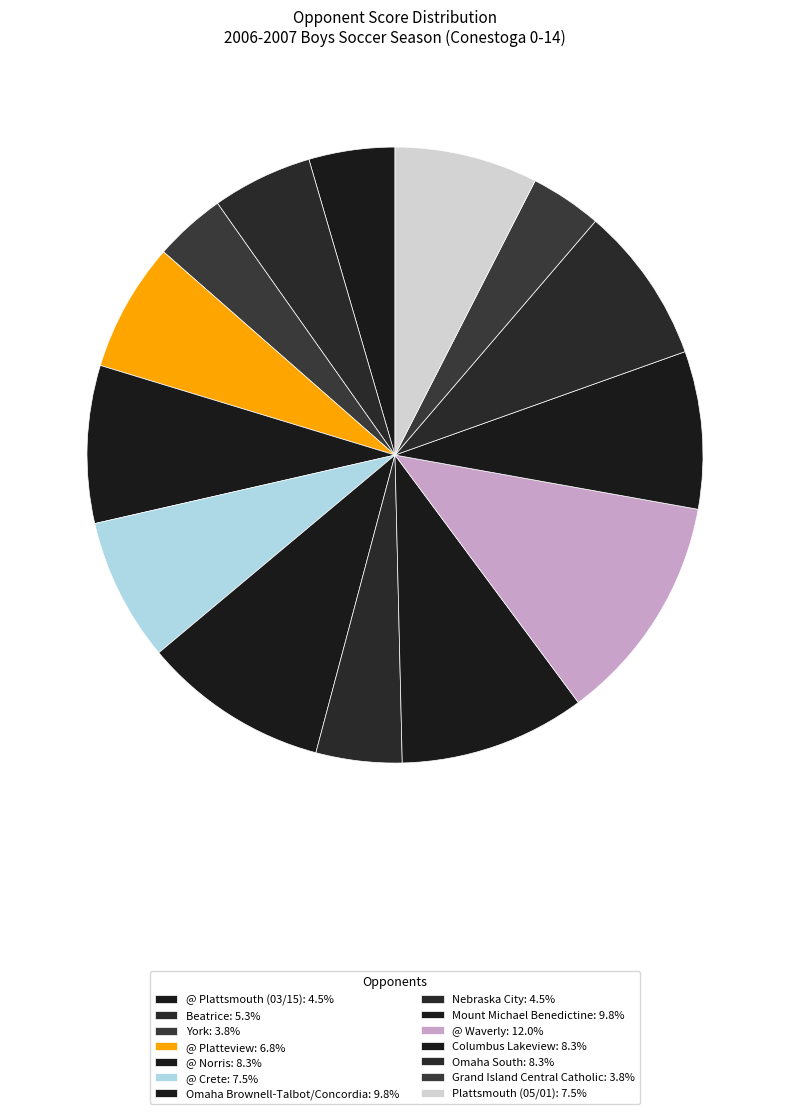

Rank the categories by value from lowest to highest.

York, Grand Island Central Catholic, @ Plattsmouth (03/15), Nebraska City, Beatrice, @ Platteview, @ Crete, Plattsmouth (05/01), @ Norris, Columbus Lakeview, Omaha South, Omaha Brownell-Talbot/Concordia, Mount Michael Benedictine, @ Waverly